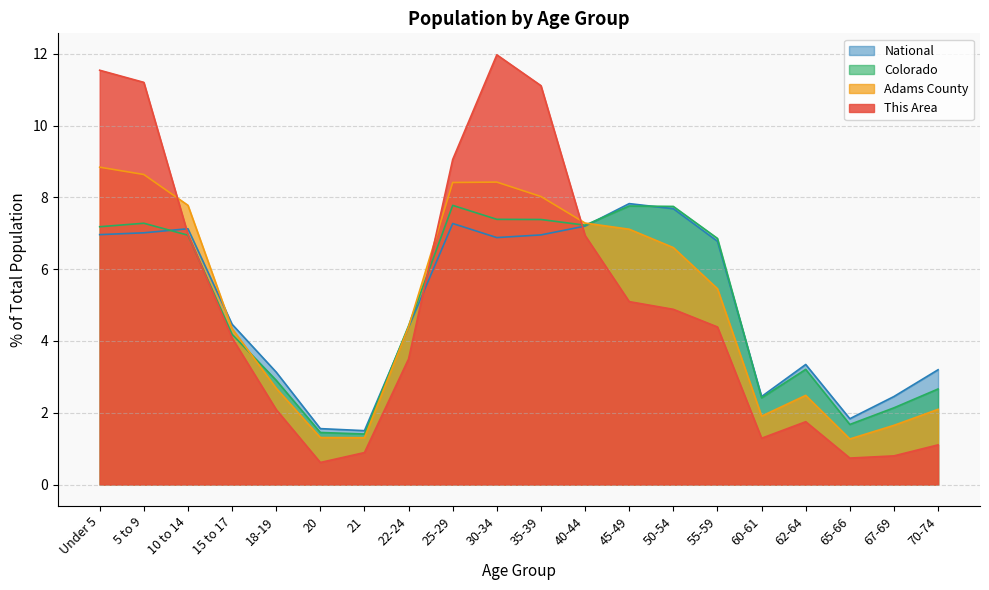

How many values in the This Area series are below 4?

9